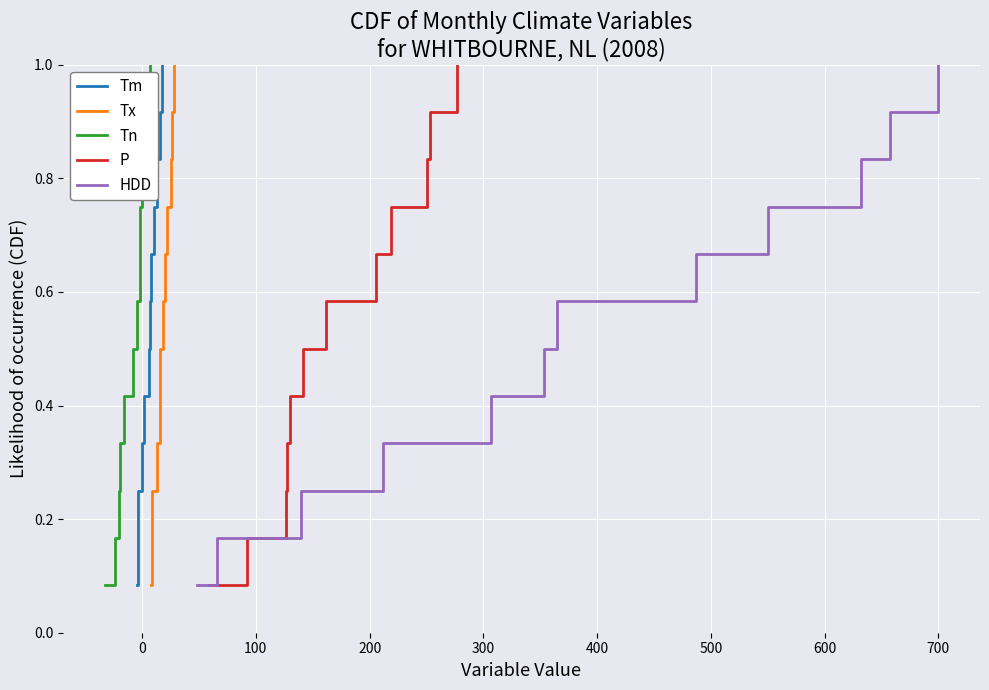

List the series in order of their peak value, lowest first.

Tm, Tx, Tn, P, HDD